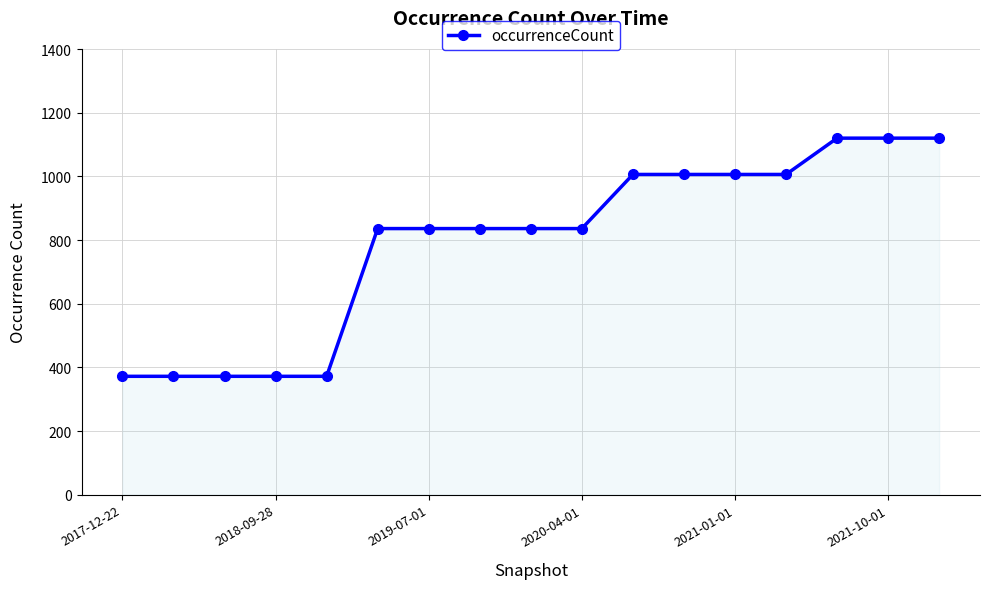

What is the value of the 1st point from the left?

372